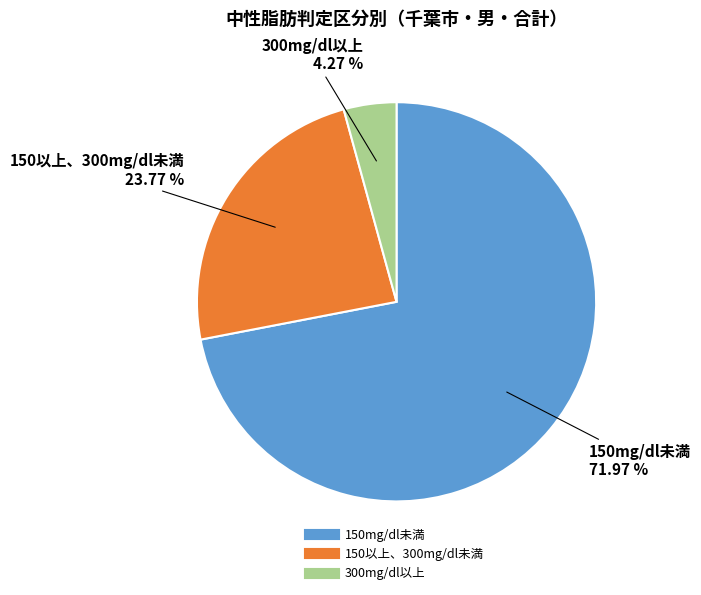

Which has a higher value, 150mg/dl未満 or 150以上、300mg/dl未満?

150mg/dl未満